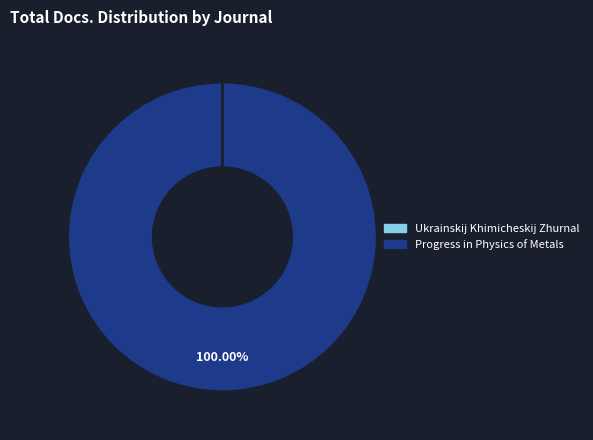

To the nearest percent, what is the average slice percentage?

50%